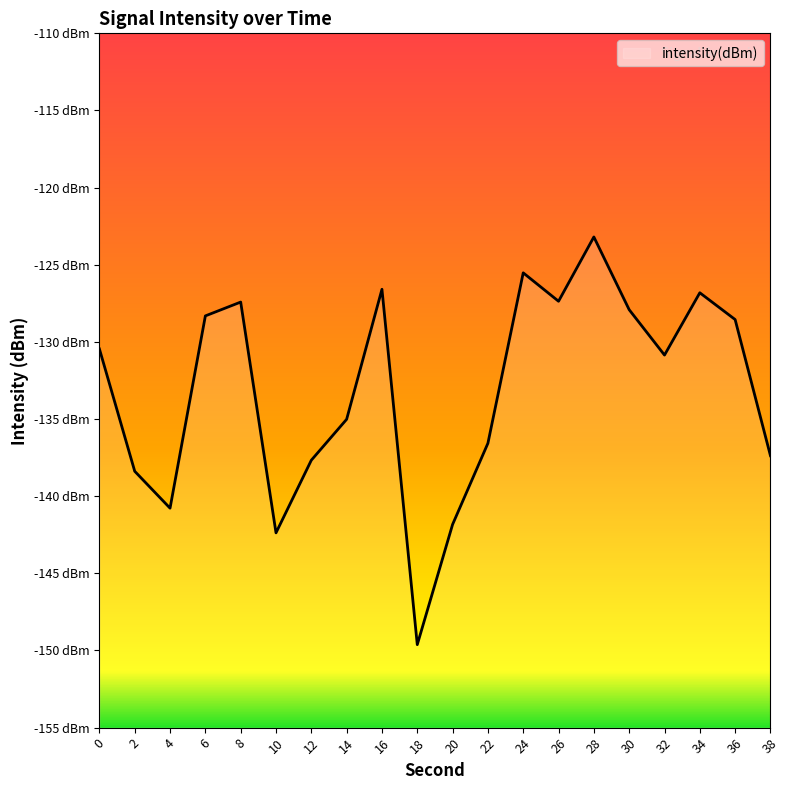

At which label is the value closest to -136?

22